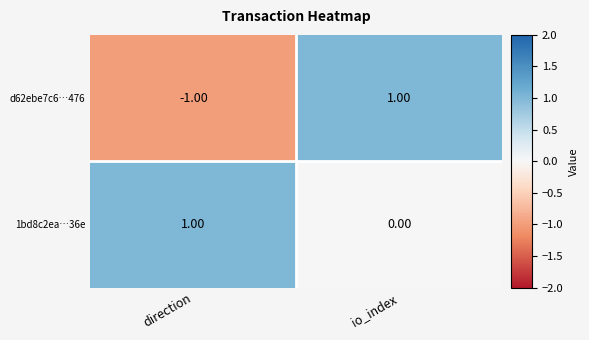

List the labels in order of 1bd8c2ea…36e value, largest first.

direction, io_index